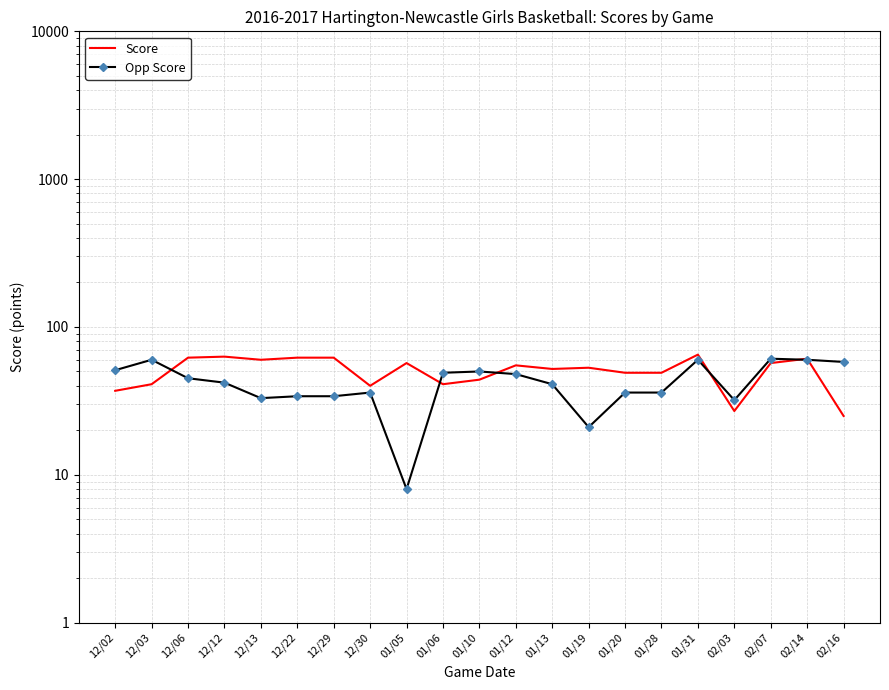

Reading left to right, what are all the values shown in this chart?

Score: 37	41	62	63	60	62	62	40	57	41	44	55	52	53	49	49	65	27	57	61	25
Opp Score: 51	60	45	42	33	34	34	36	8	49	50	48	41	21	36	36	60	32	61	60	58